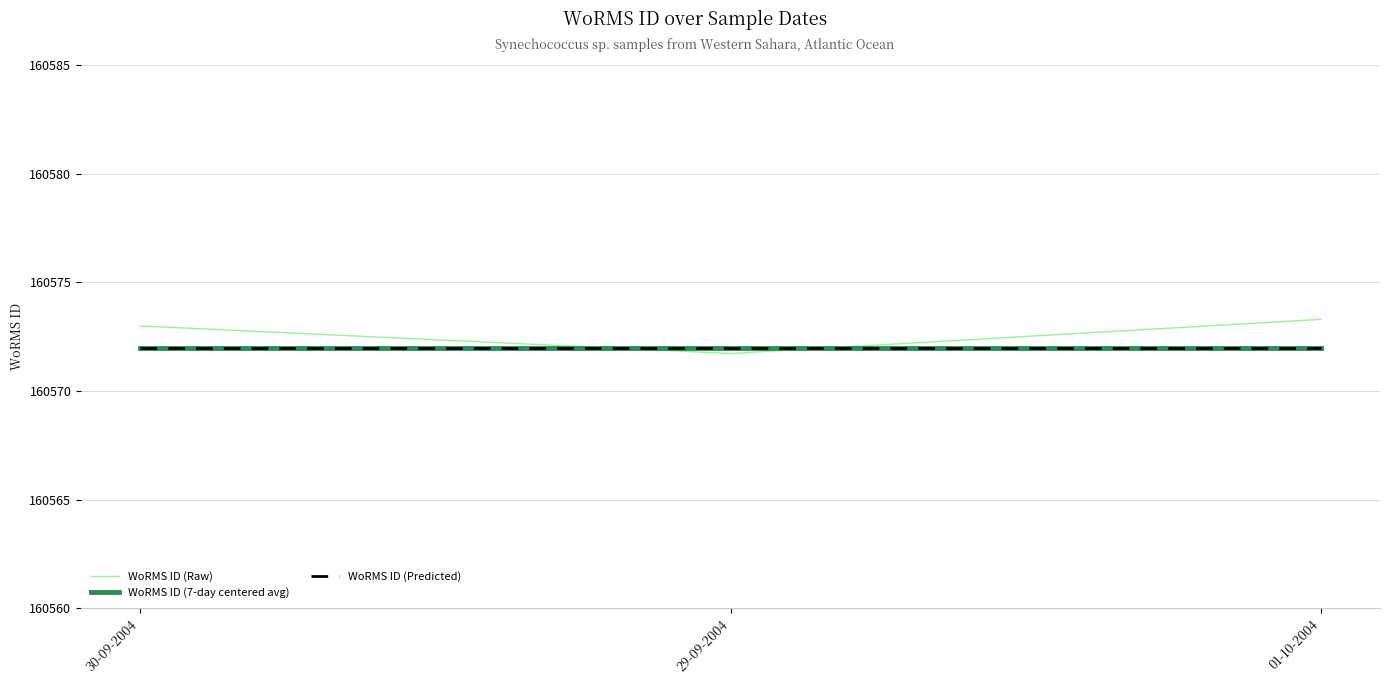

Is this an area chart (filled region under the line)?

No